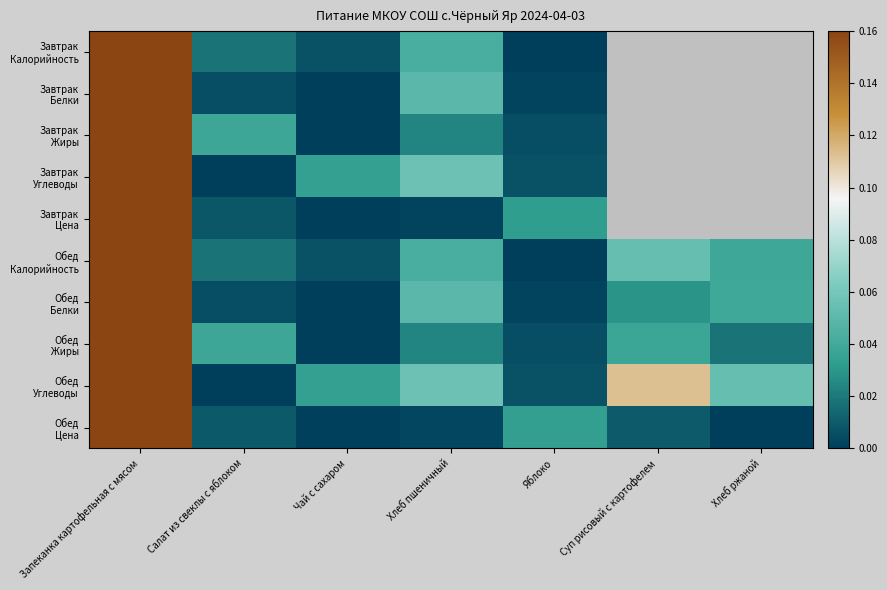

Rank the series by their average value, from highest to lowest.

Завтрак Калорийность, Завтрак Белки, Завтрак Жиры, Завтрак Углеводы, Завтрак Цена, Обед Углеводы, Обед Калорийность, Обед Белки, Обед Жиры, Обед Цена